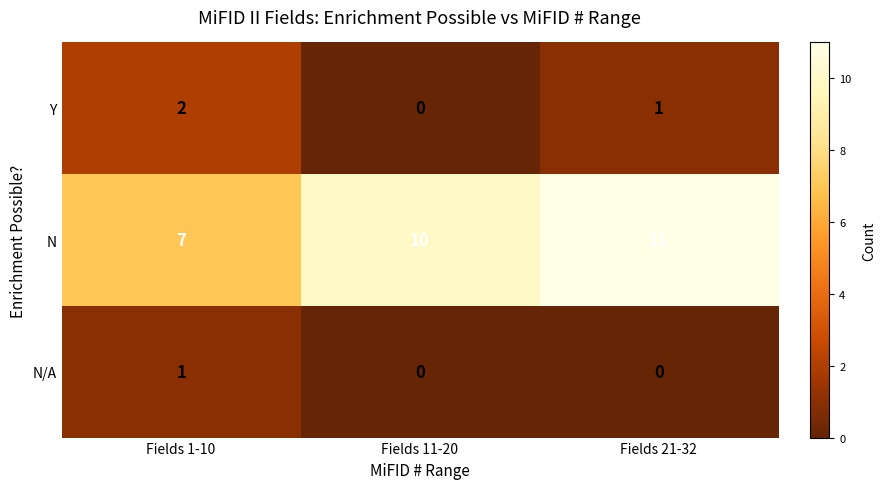

How many categories are shown in the chart?

3